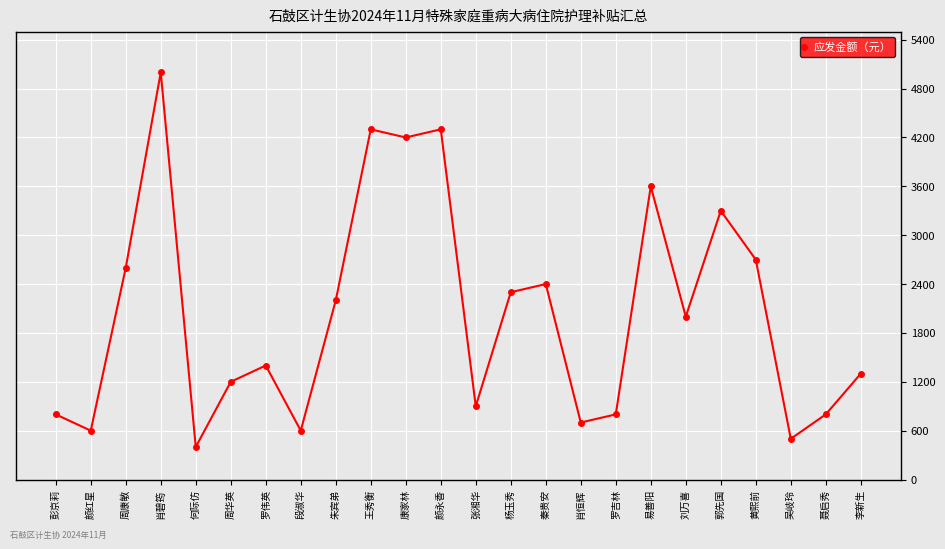

Which label corresponds to the largest value in the chart?

肖碧筠